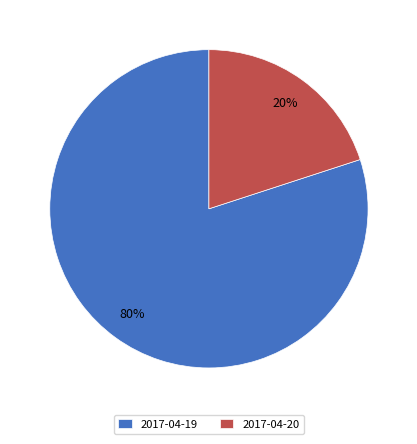

To the nearest percent, what is the difference between the 2017-04-19 and 2017-04-20 slice percentages?

60%